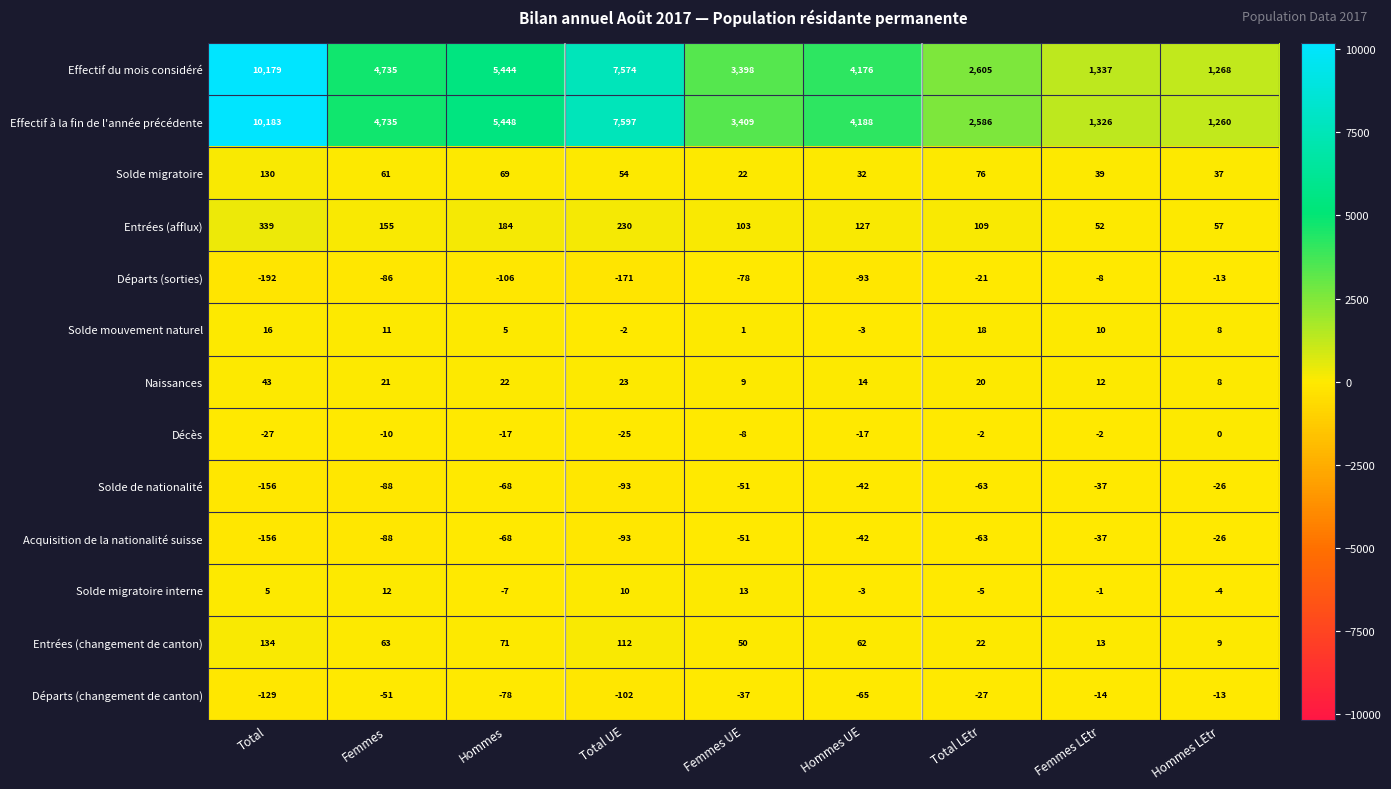

Where is Effectif du mois considéré nearest to the value 5723?

Hommes